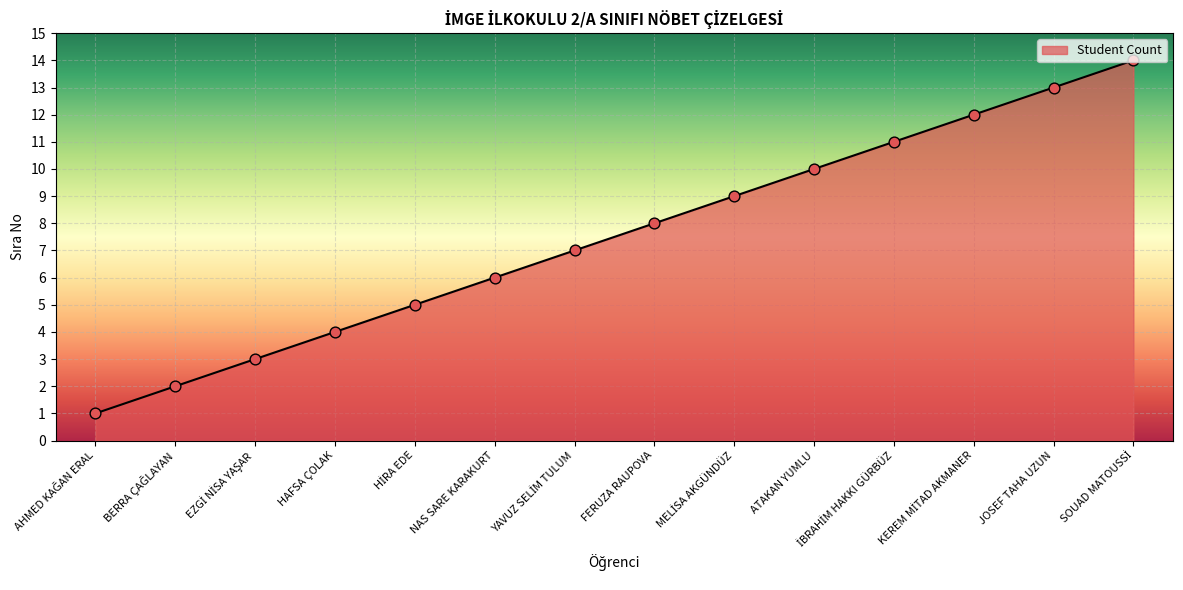

Which has a higher value, FERUZA RAUPOVA or NAS SARE KARAKURT?

FERUZA RAUPOVA